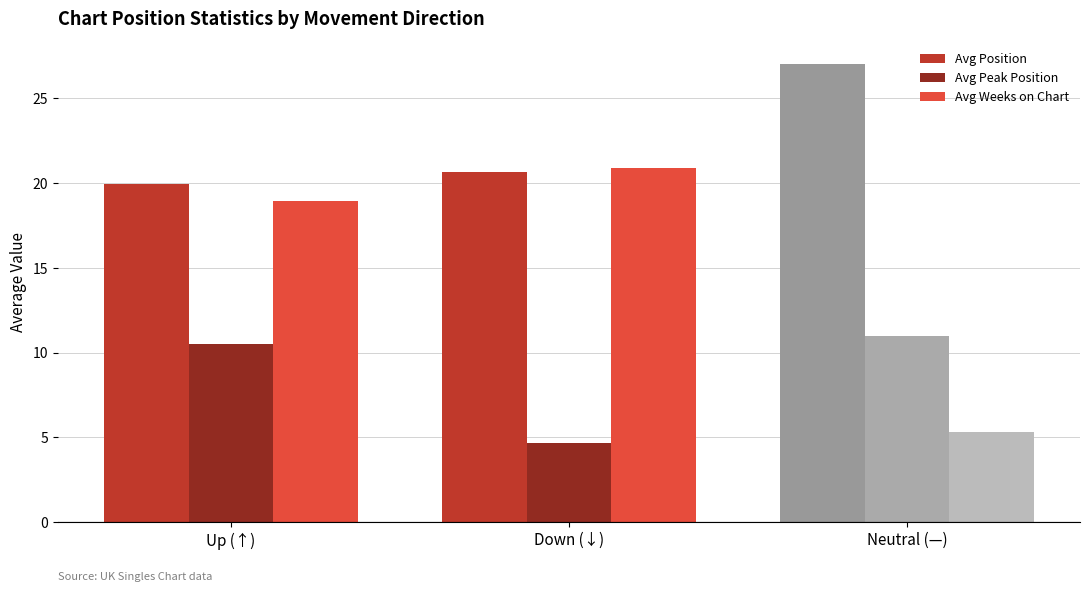

At Down (↓), list the series in order from smallest to largest.

Avg Peak Position, Avg Position, Avg Weeks on Chart